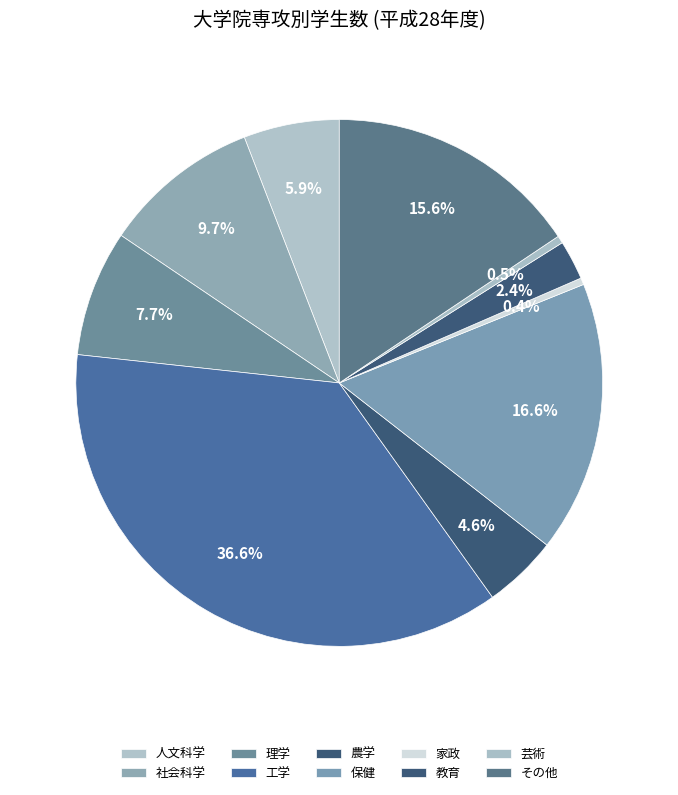

To the nearest percent, what portion does 農学 represent?

5%